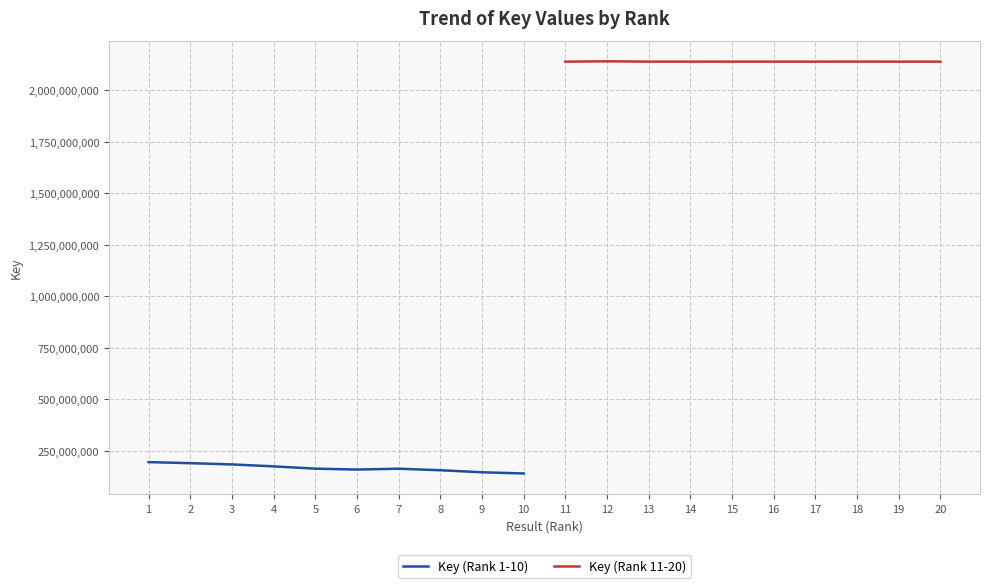

What is the highest value of the Key (Rank 1-10) series?

194327787